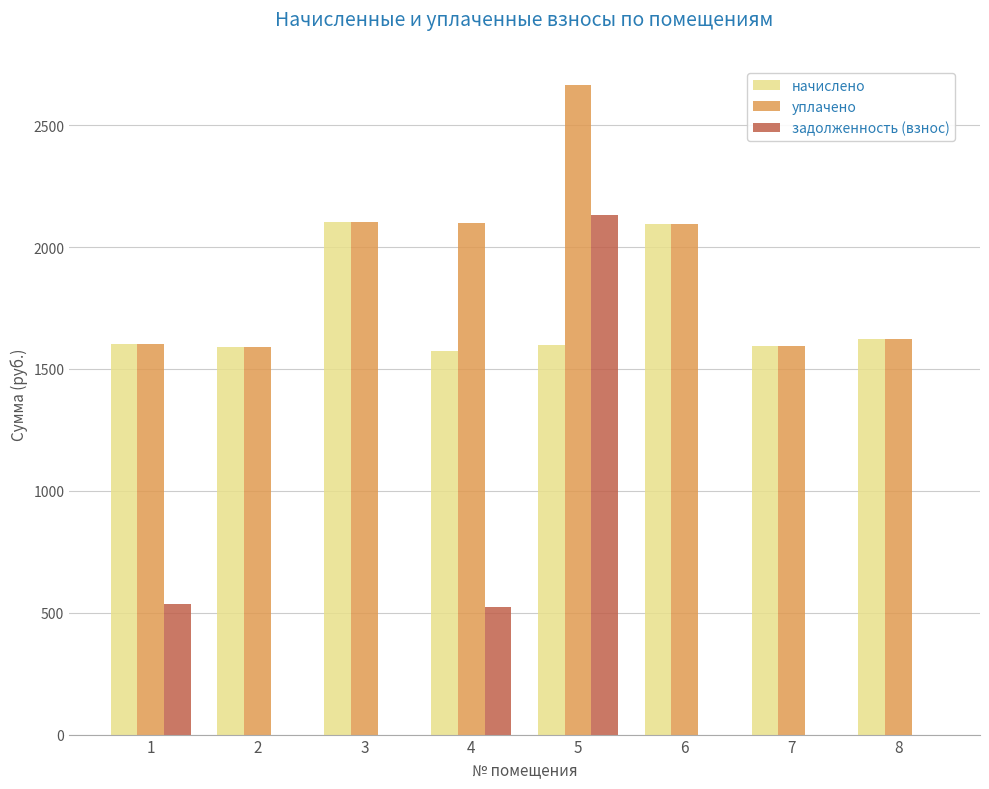

What is the sum of the начислено values at 2 and 1?

3193.1